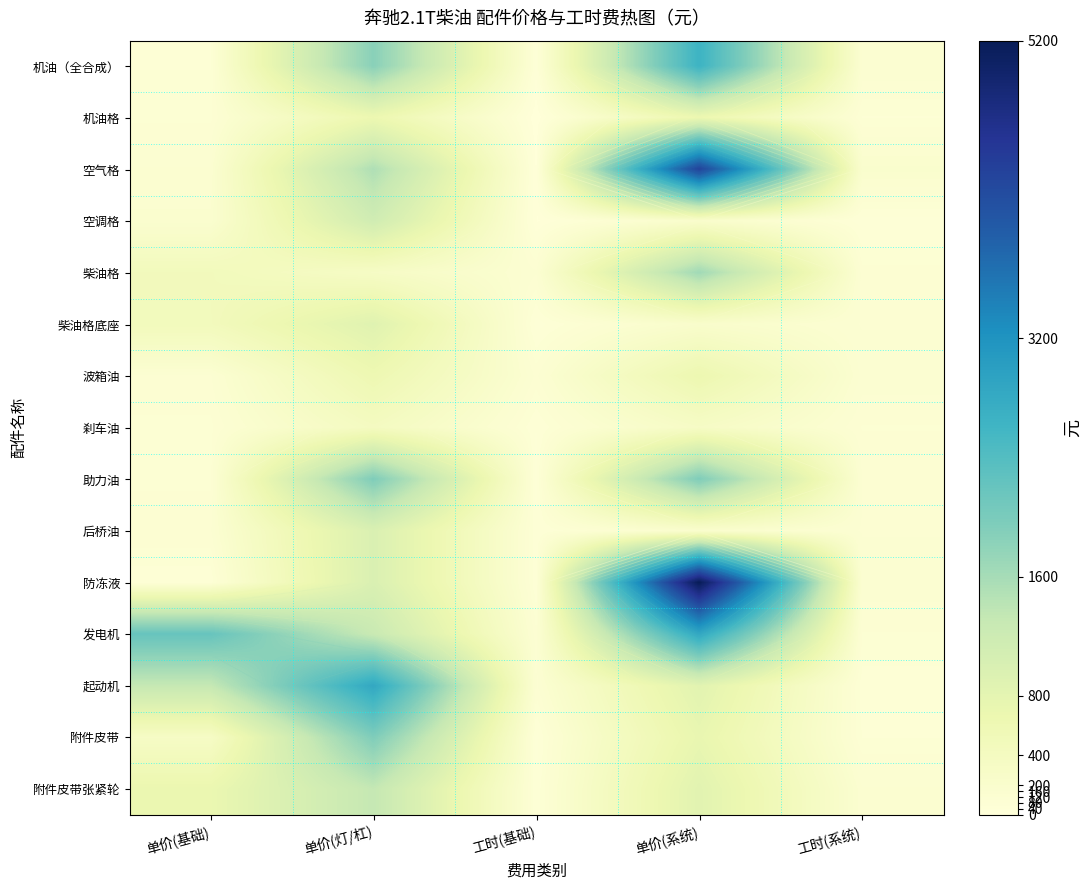

Rank the categories by 防冻液 value from highest to lowest.

单价(系统), 单价(灯/杠), 工时(系统), 单价(基础), 工时(基础)